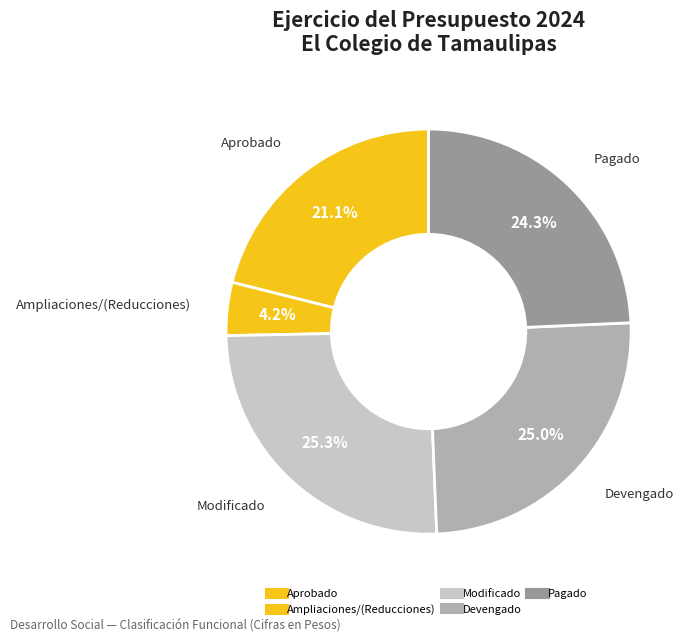

How many segments does this pie chart have?

5